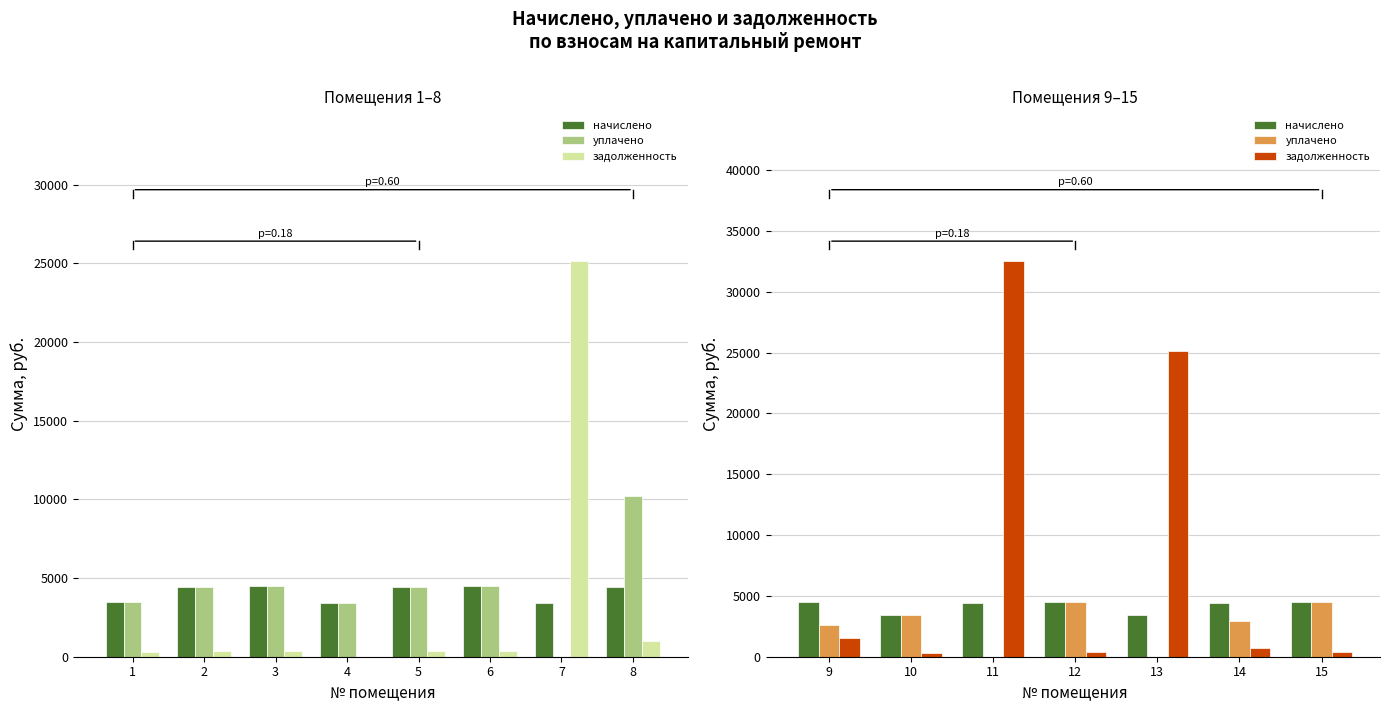

Rank the series at 14 from highest to lowest value.

начислено, уплачено, задолженность